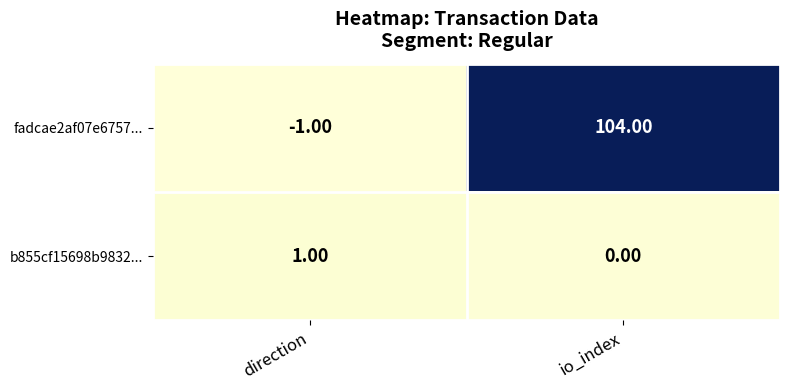

Which category has the highest value in the fadcae2af07e6757... series?

io_index